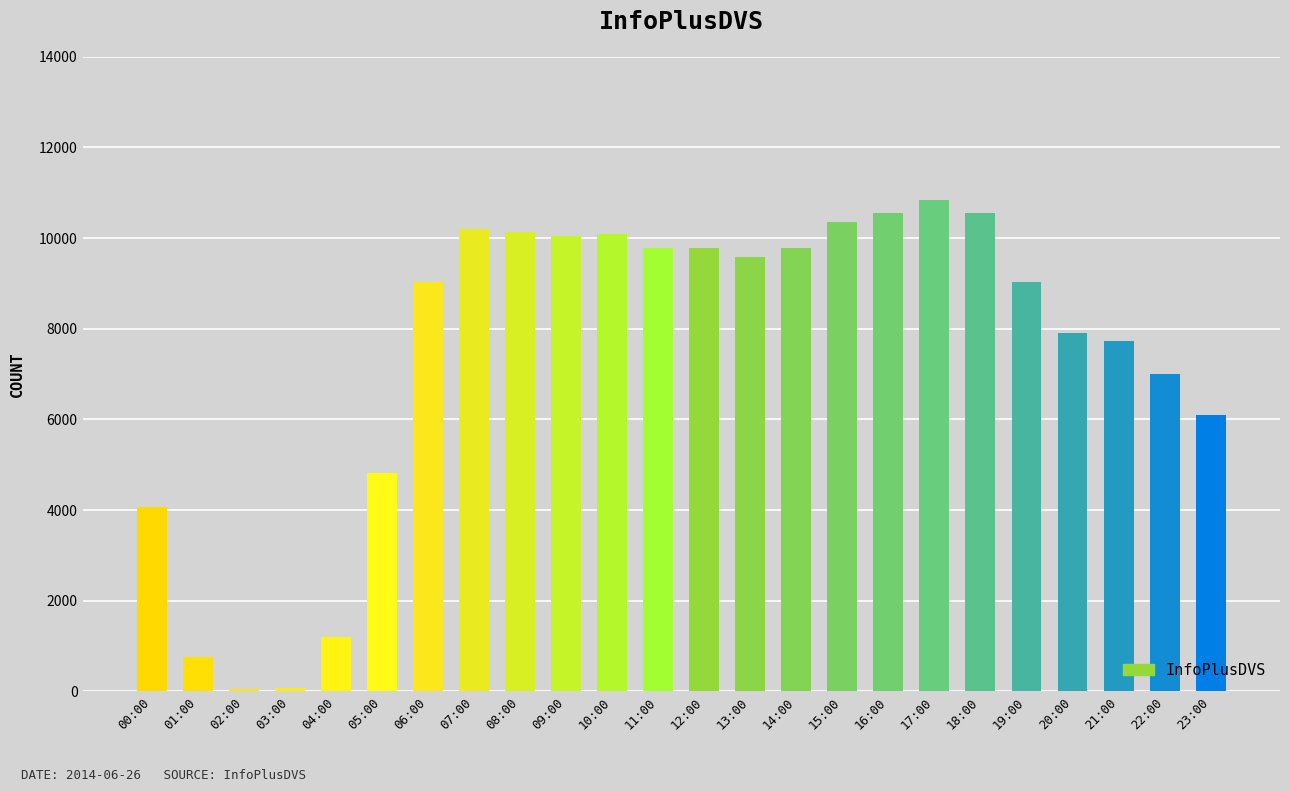

How many bars are there in total?

24